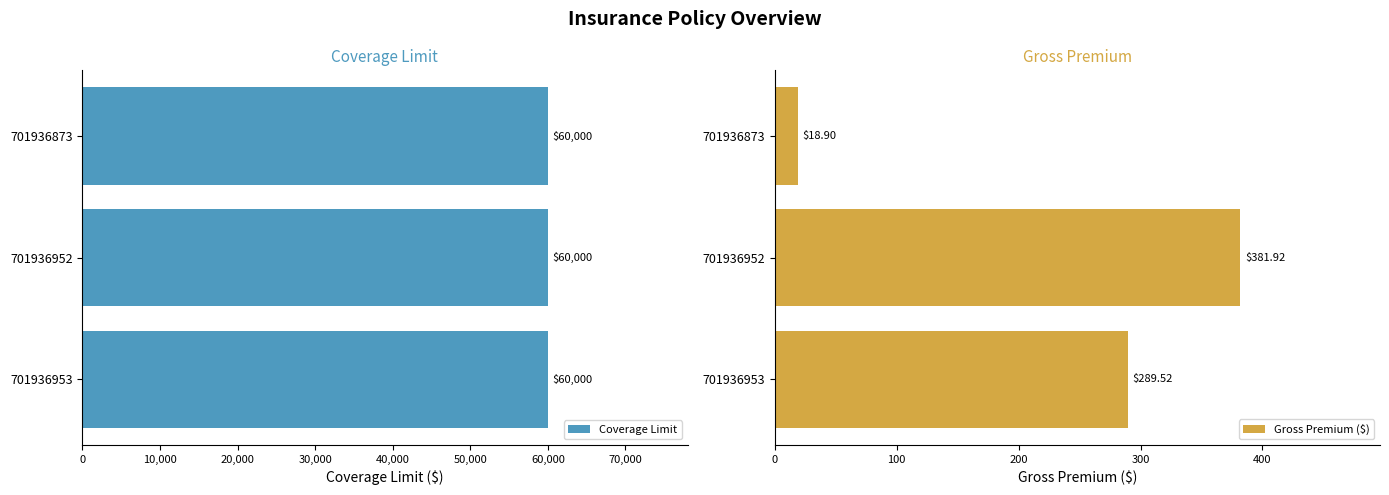

Rank the categories by Gross Premium ($) value from lowest to highest.

701936873, 701936953, 701936952